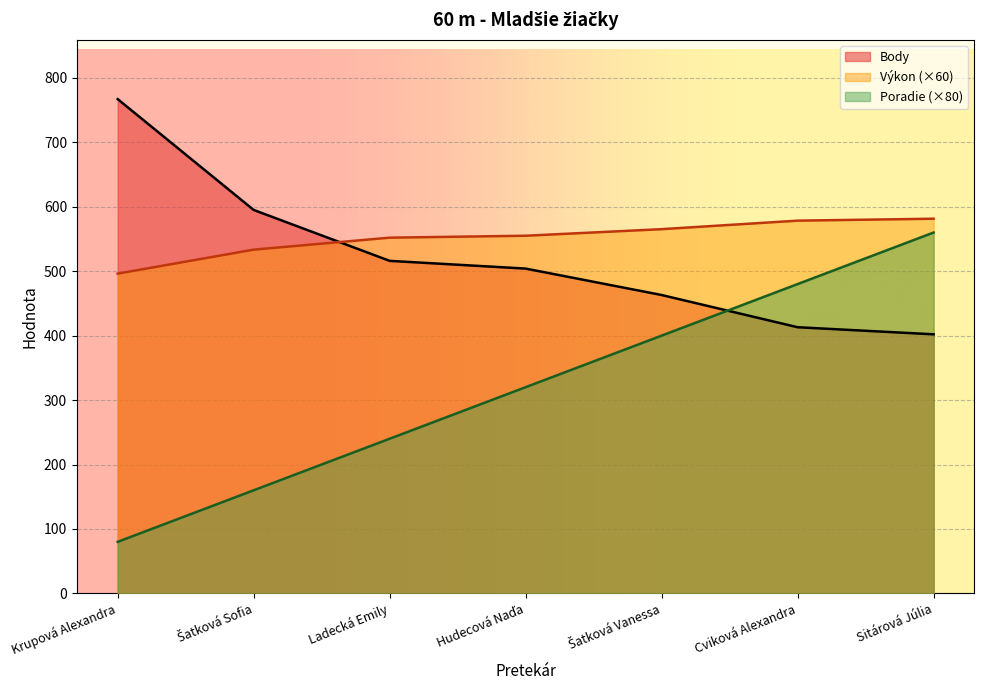

What is the difference between the Poradie values at Cviková Alexandra and Krupová Alexandra?

400.0